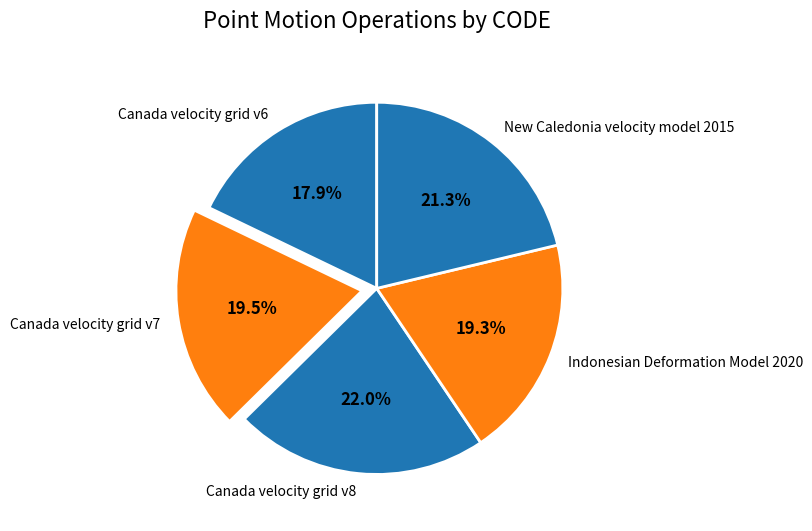

To the nearest percent, what percentage of the pie is Canada velocity grid v8?

22%